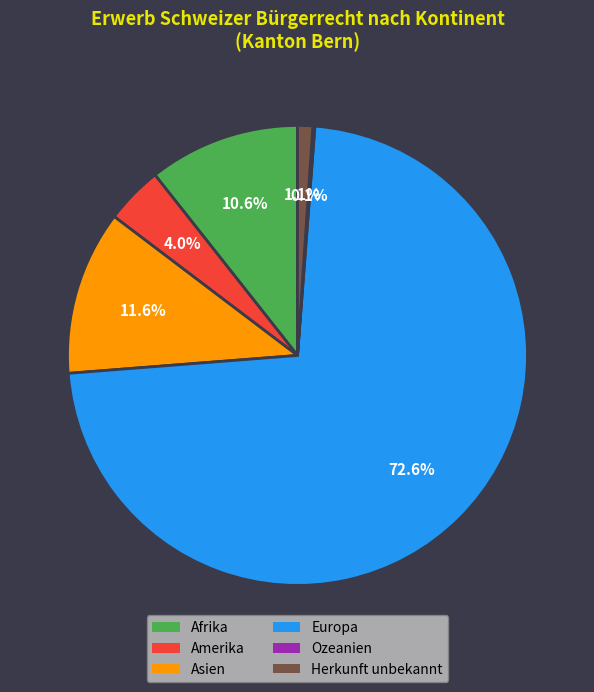

Which has a higher value, Afrika or Asien?

Asien